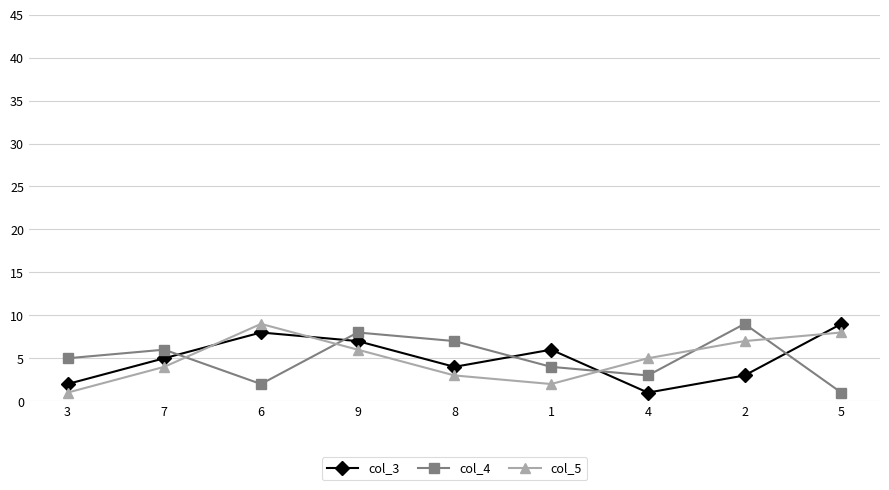

The col_5 series shows 13 at 5. True or false?

False